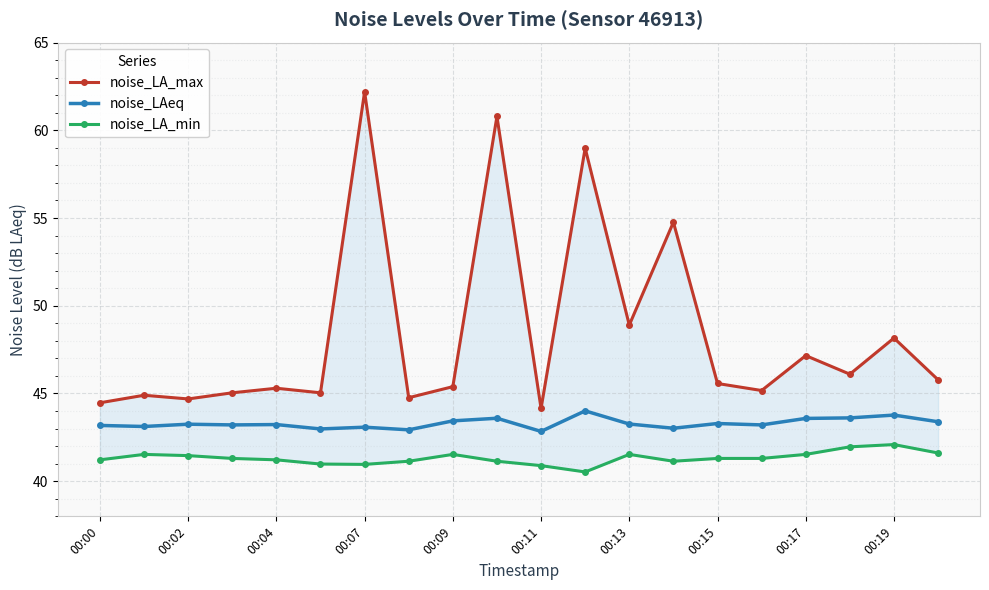

True or false: noise_LA_max and noise_LA_min cross at least once.

False